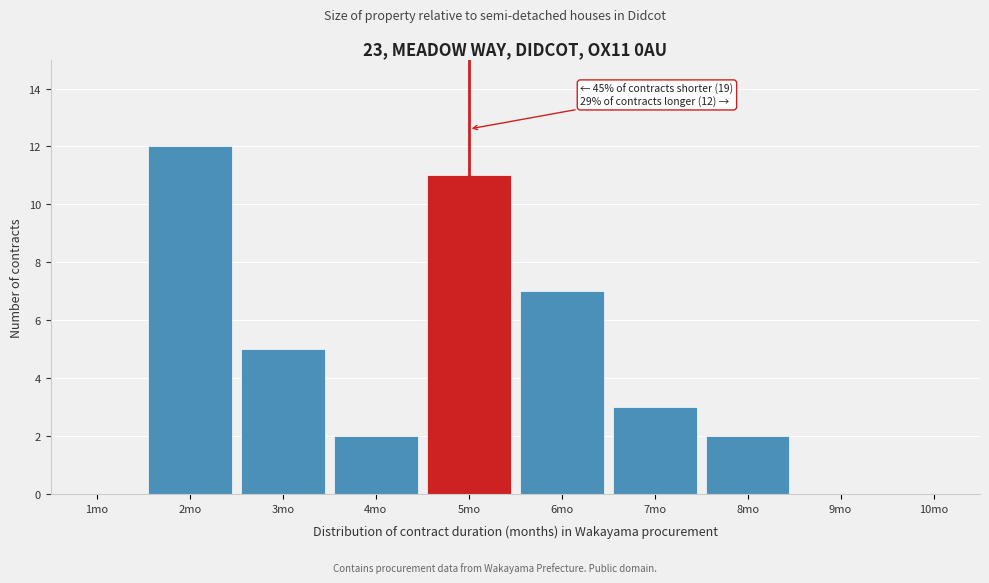

Which range on the x-axis has the tallest bar?

1.5 to 2.5